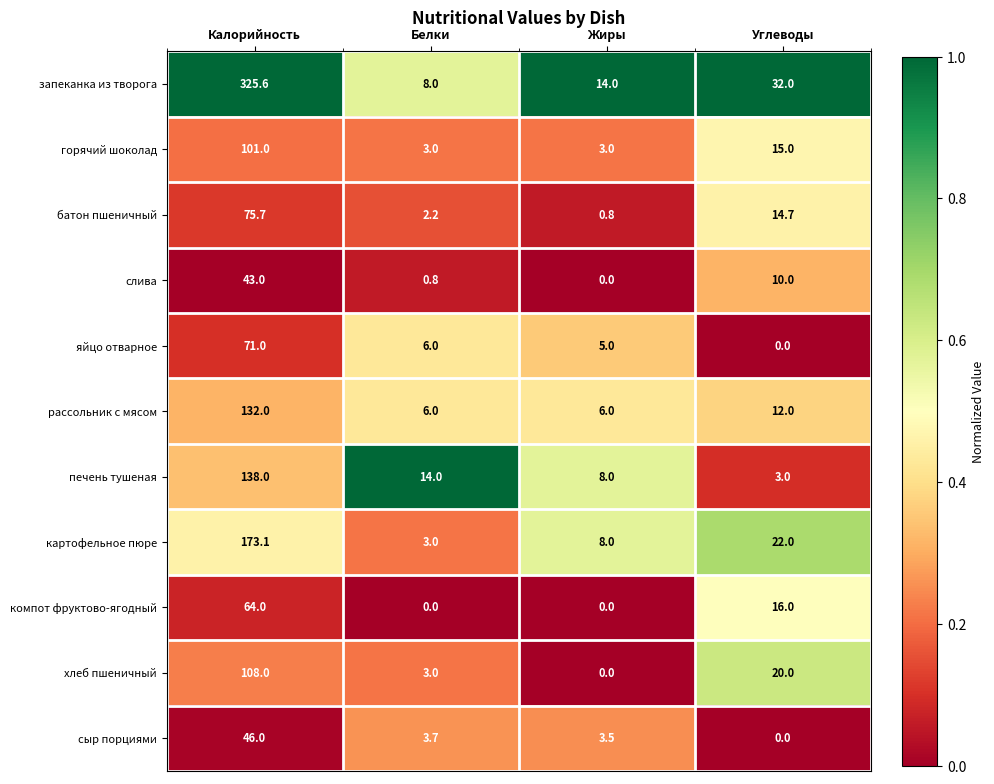

At which category is the sum across all series the highest?

Калорийность